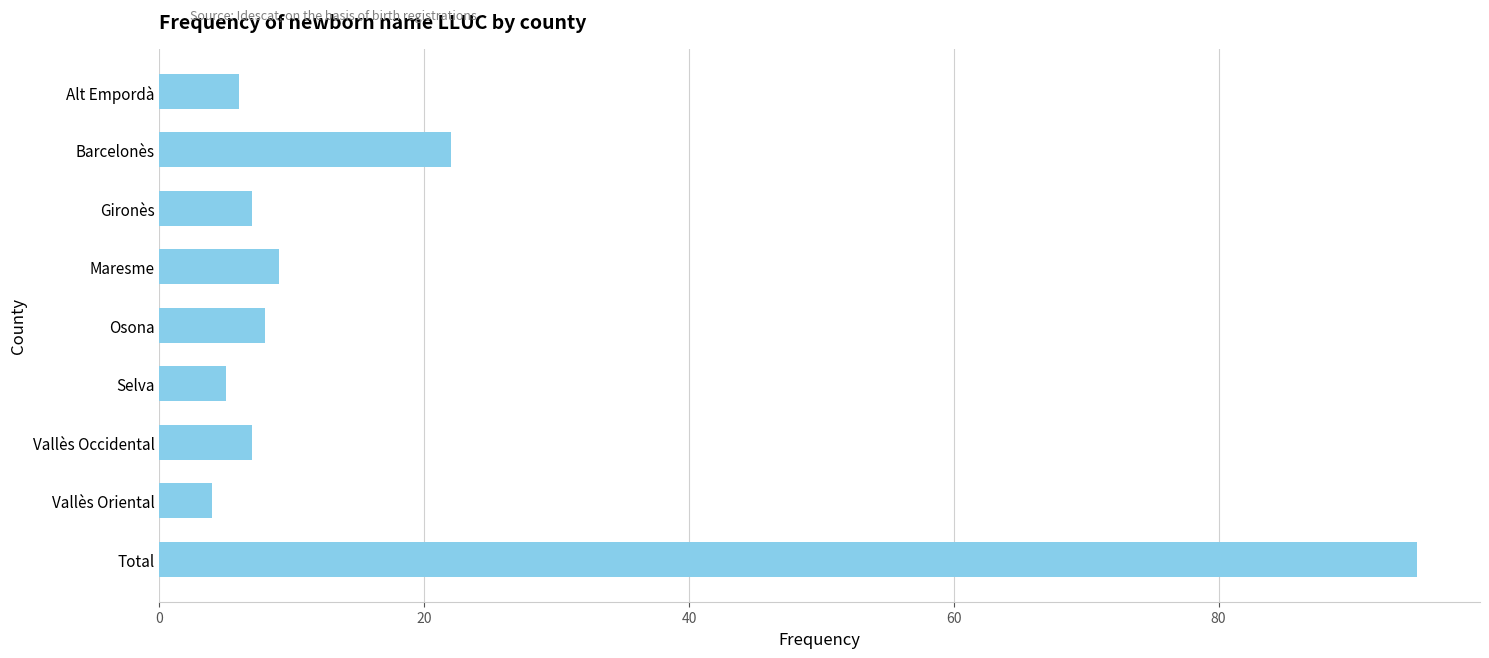

What is the approximate value at Osona?

8